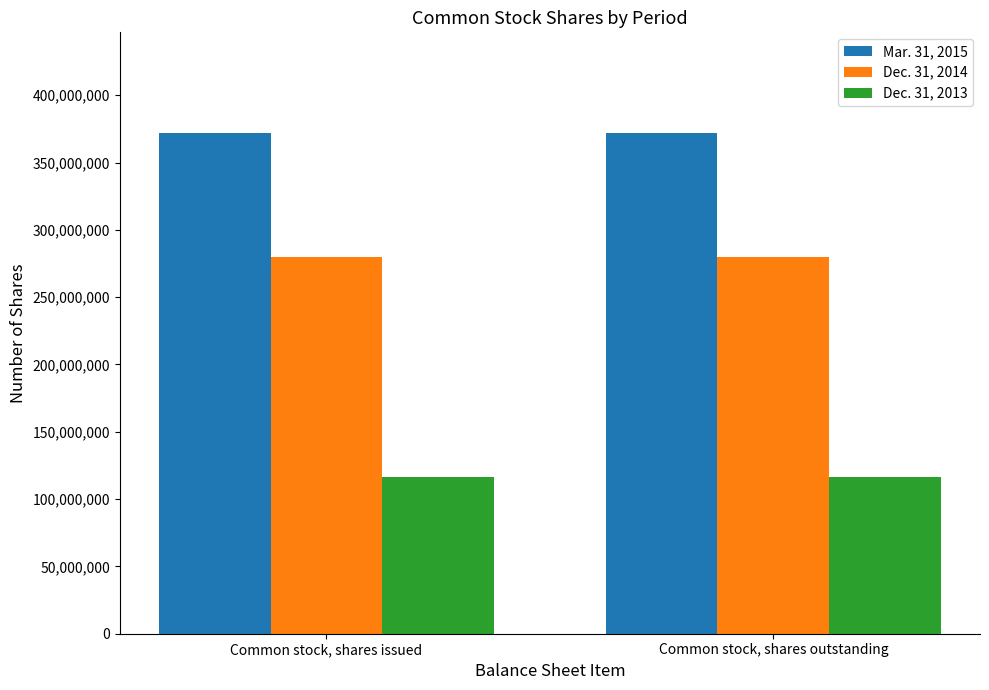

The Dec. 31, 2013 series shows 116339293 at Common stock, shares issued. True or false?

True